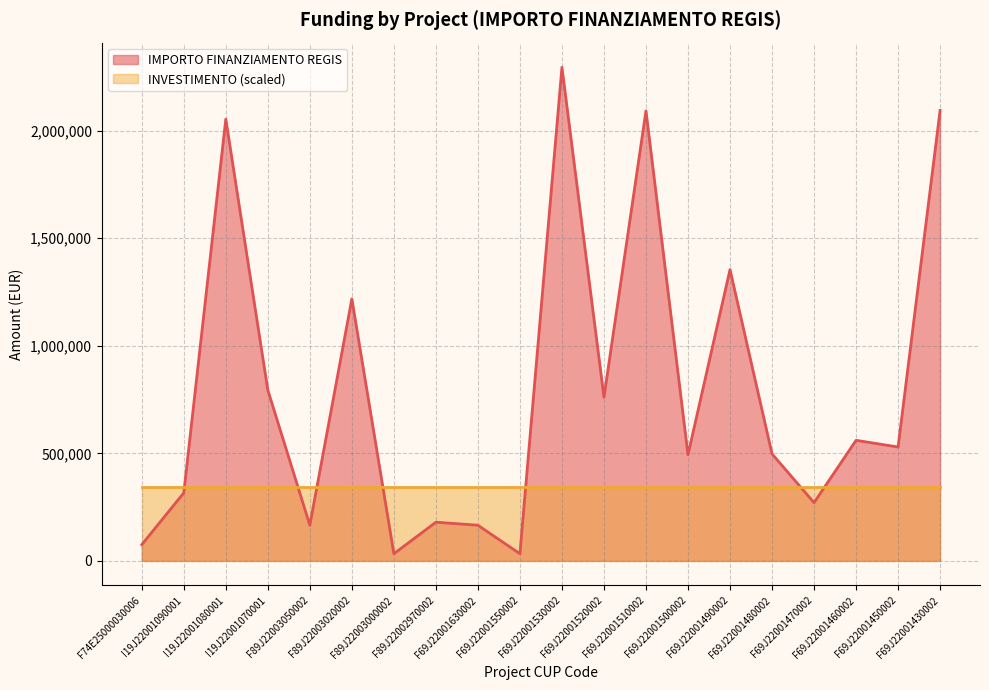

What is the change in value from F69J22001530002 to F69J22001430002?

-200614.0